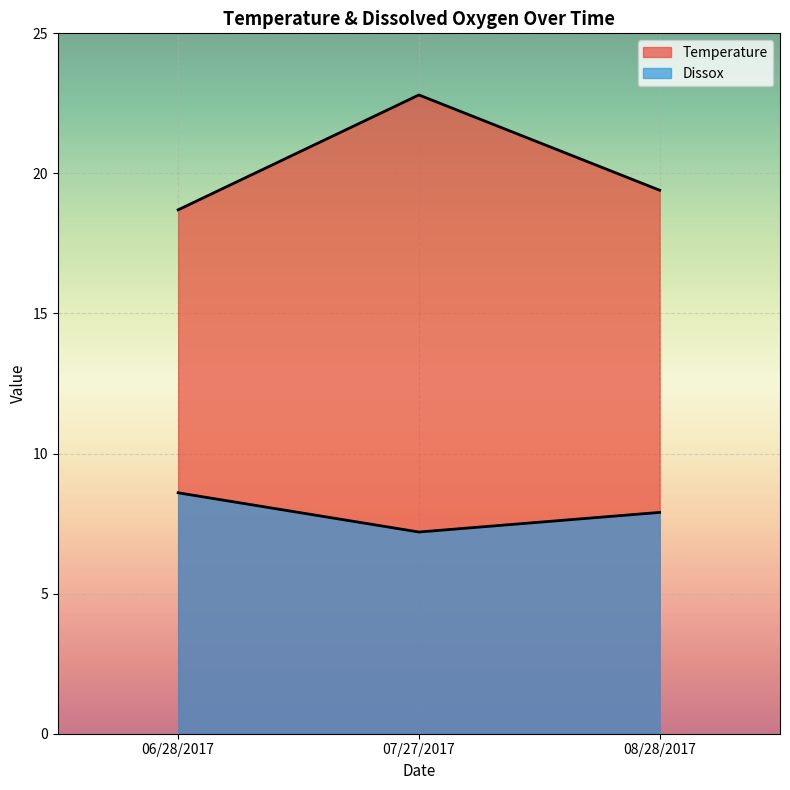

How many lines are shown in the chart?

2